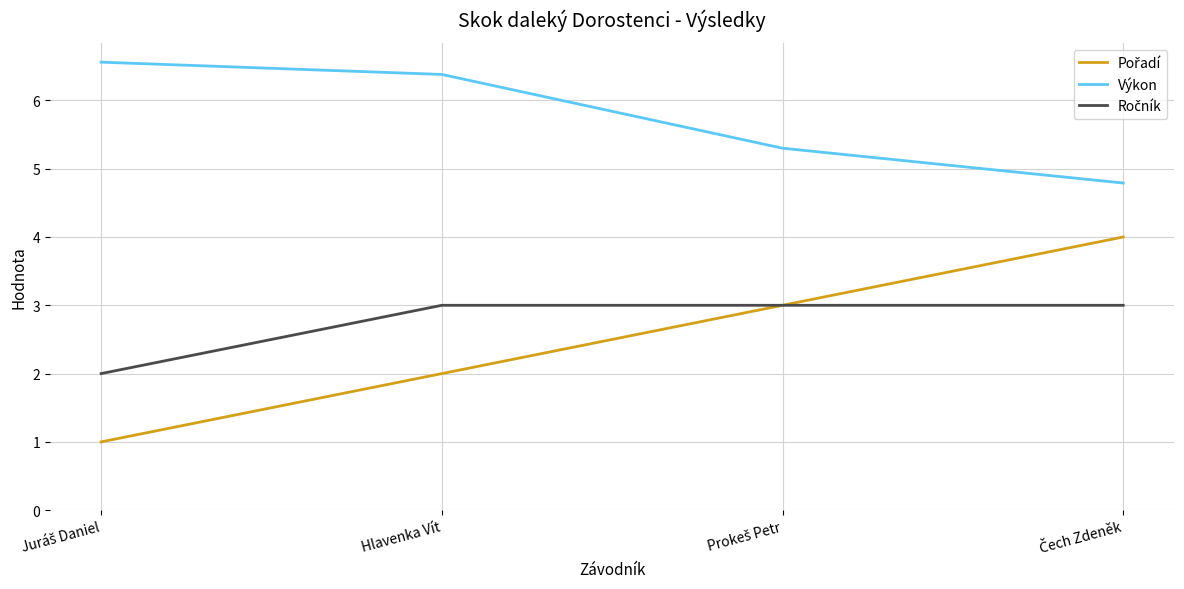

What is the greatest value displayed?

6.6